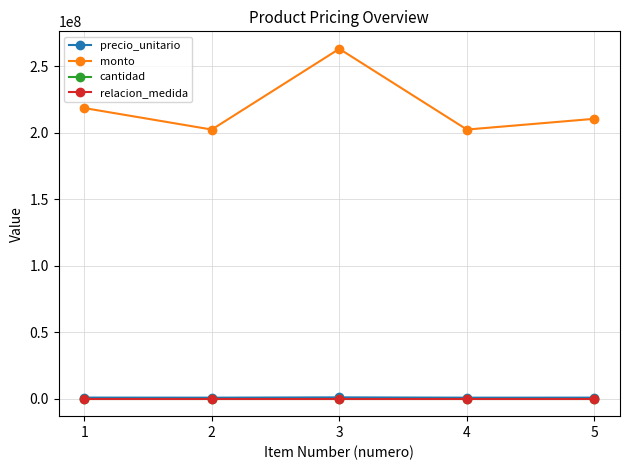

True or false: monto and precio_unitario cross at least once.

False